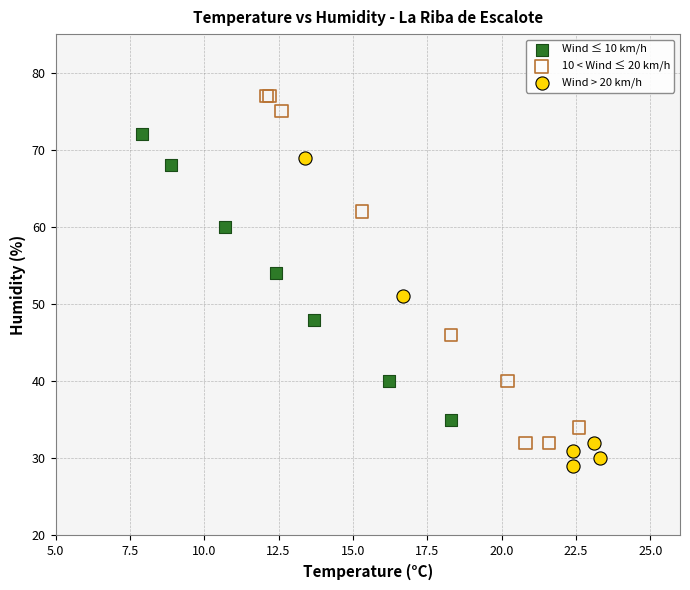

Which series reaches the minimum Y coordinate?

Wind > 20 km/h